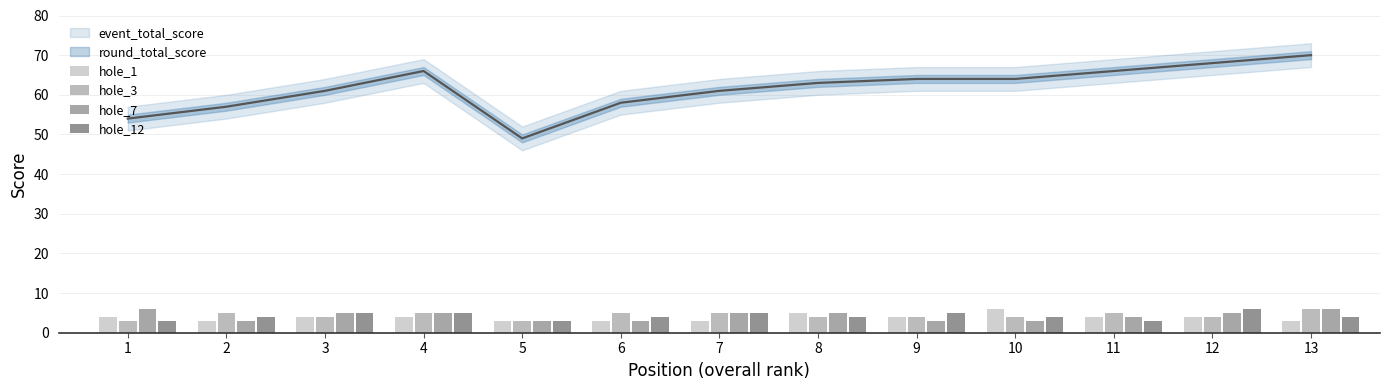

The value of hole_7 at 11 is 4. True or false?

True